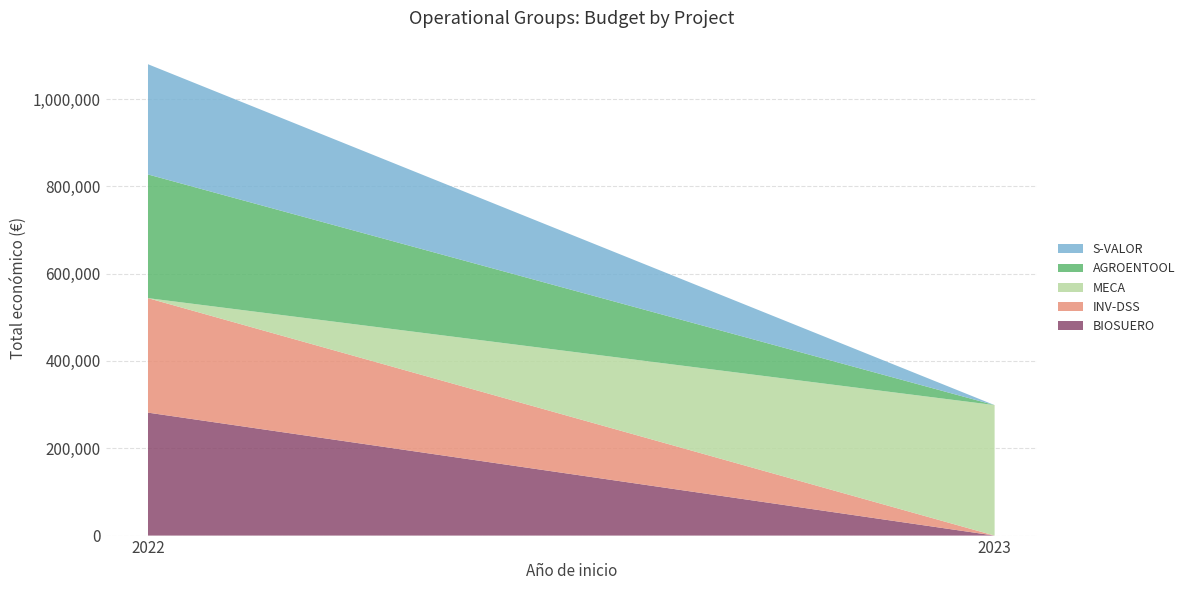

Reading right to left, transcribe all the data shown in this chart.

252456	283310	298853	262252	281639